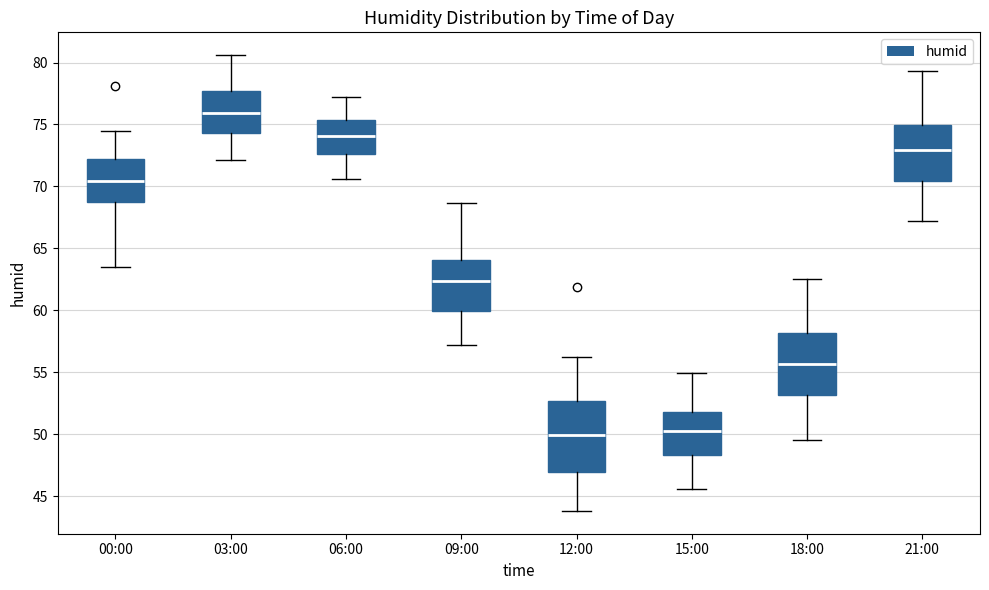

Where is the upper edge of the box for 00:00 on the y-axis? The values are not printed on the chart, so give them approximately, as read against the axis.

72.5